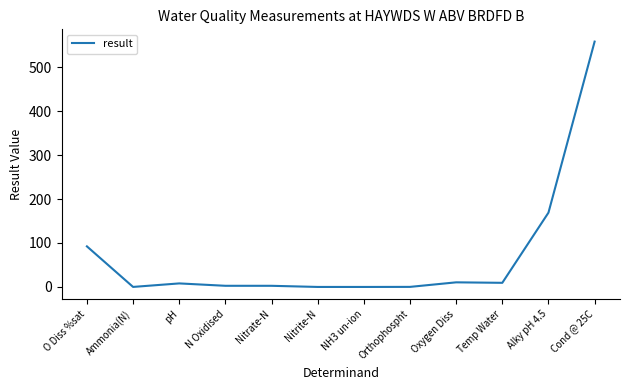

How many values are below 8?

6